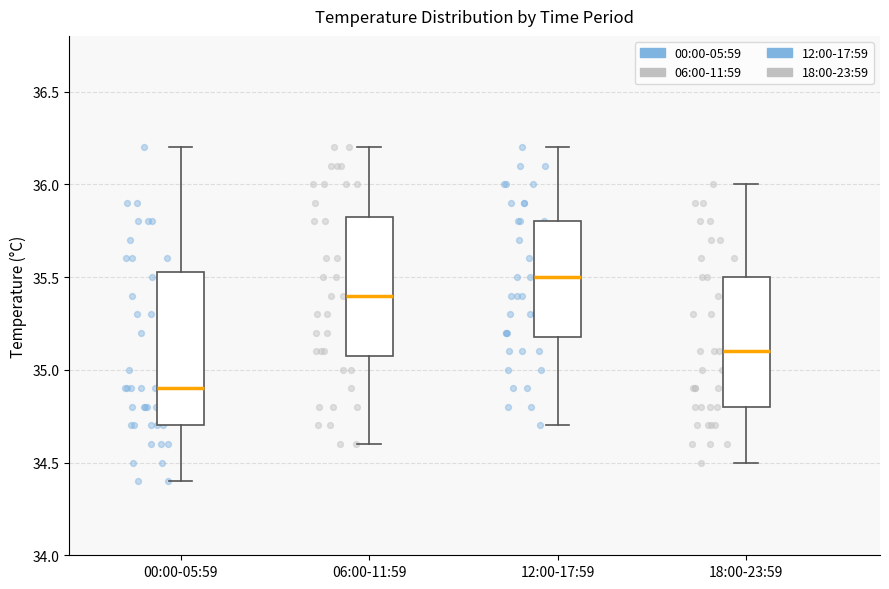

Which box has the highest median line?

12:00-17:59